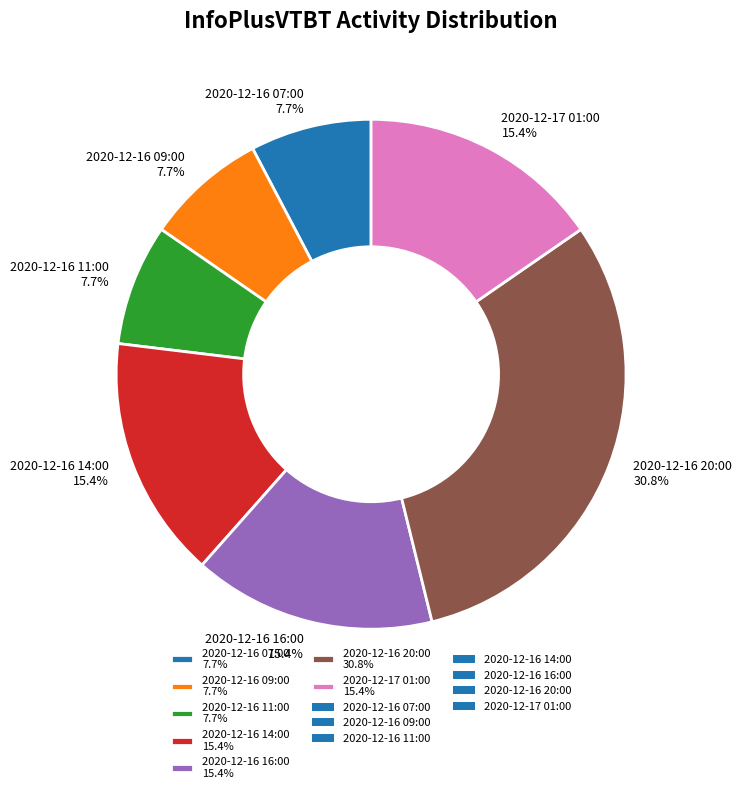

Count the number of slices in the pie.

7